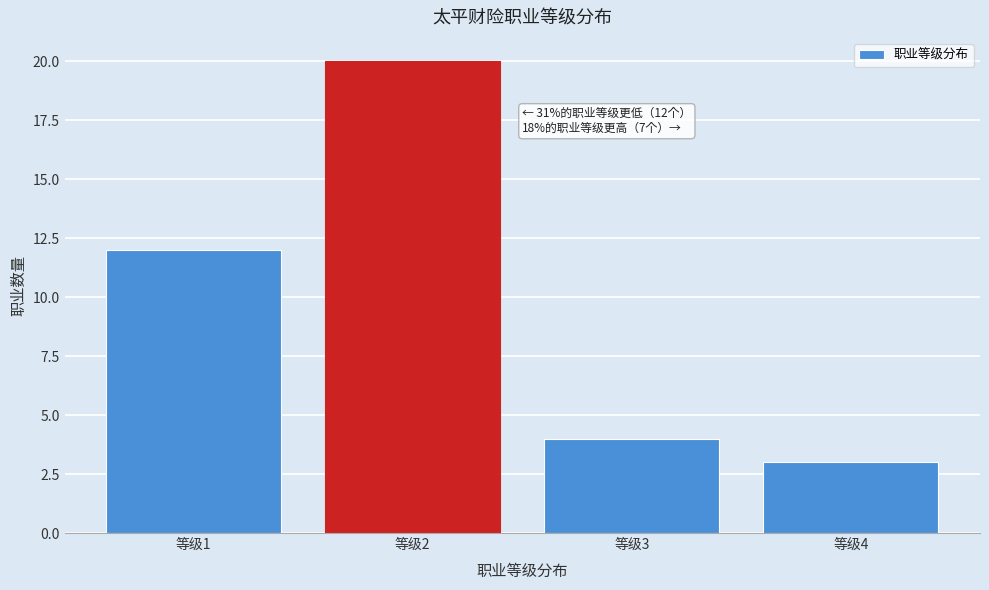

Reading right to left, list all the values displayed in this chart.

等级4=3	等级3=4	等级2=20	等级1=12